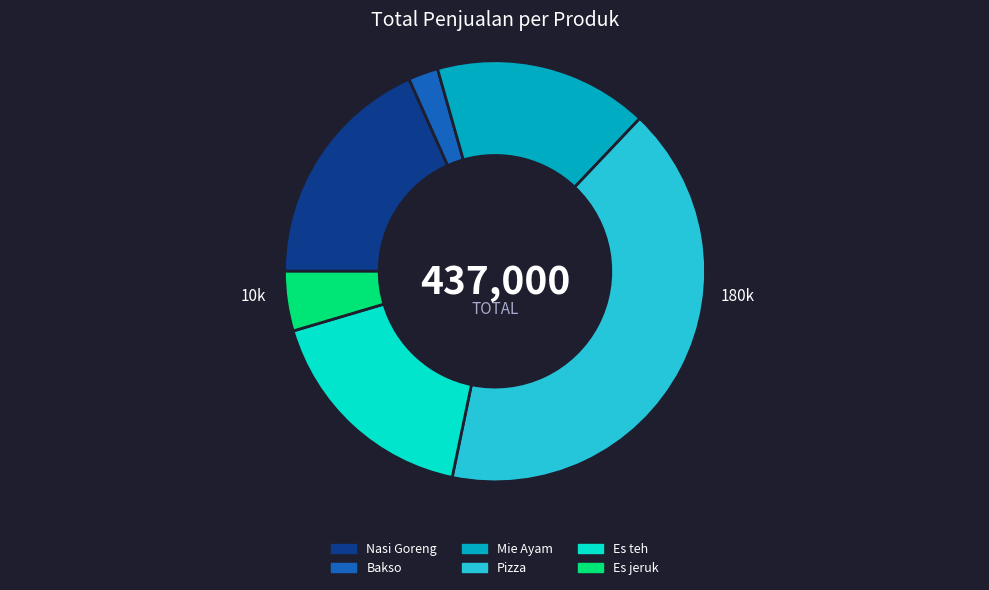

Which category has the smallest portion of the pie?

Bakso